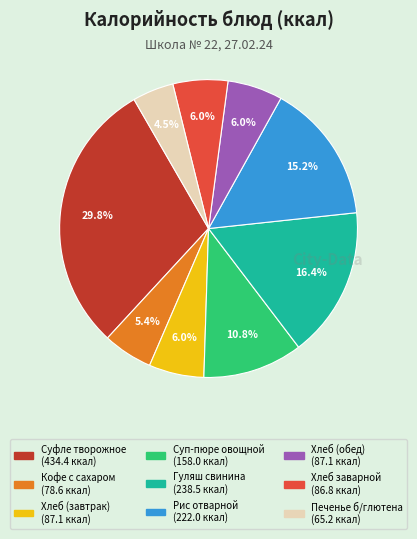

Does any single category account for the majority?

No